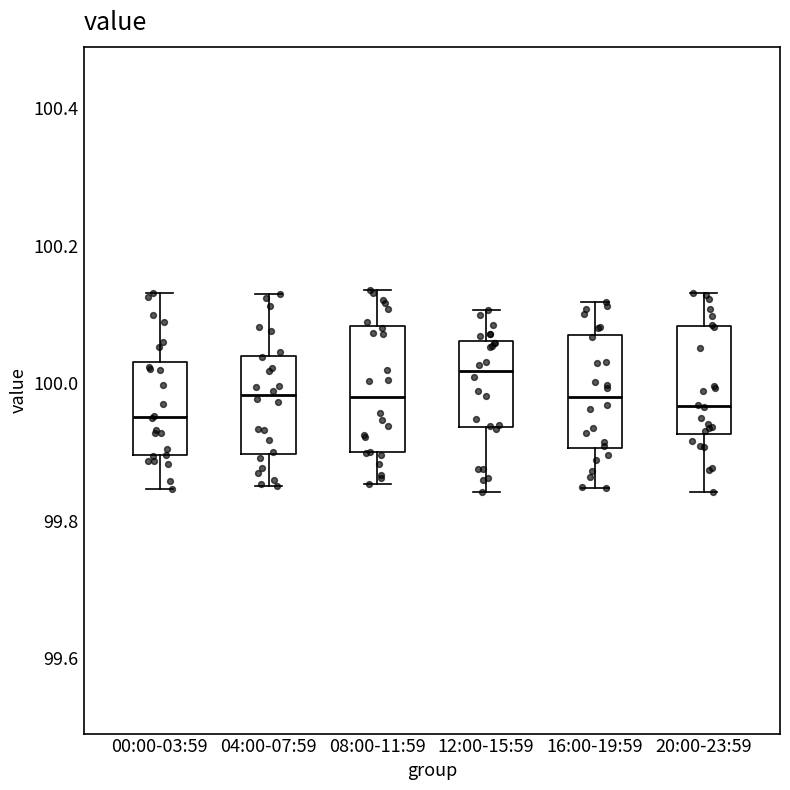

Reading left to right, transcribe this box plot: for each box, give where its median line is, the range the box spans, and where its two whiskers end, as read against the y-axis. The values are not printed on the chart, so give them approximately, as read against the axis.

00:00-03:59: median 99.96, box 99.90 to 100.04, whiskers 99.84 to 100.14
04:00-07:59: median 99.98, box 99.90 to 100.04, whiskers 99.86 to 100.12
08:00-11:59: median 99.98, box 99.90 to 100.08, whiskers 99.86 to 100.14
12:00-15:59: median 100.02, box 99.94 to 100.06, whiskers 99.84 to 100.10
16:00-19:59: median 99.98, box 99.90 to 100.08, whiskers 99.84 to 100.12
20:00-23:59: median 99.96, box 99.92 to 100.08, whiskers 99.84 to 100.14